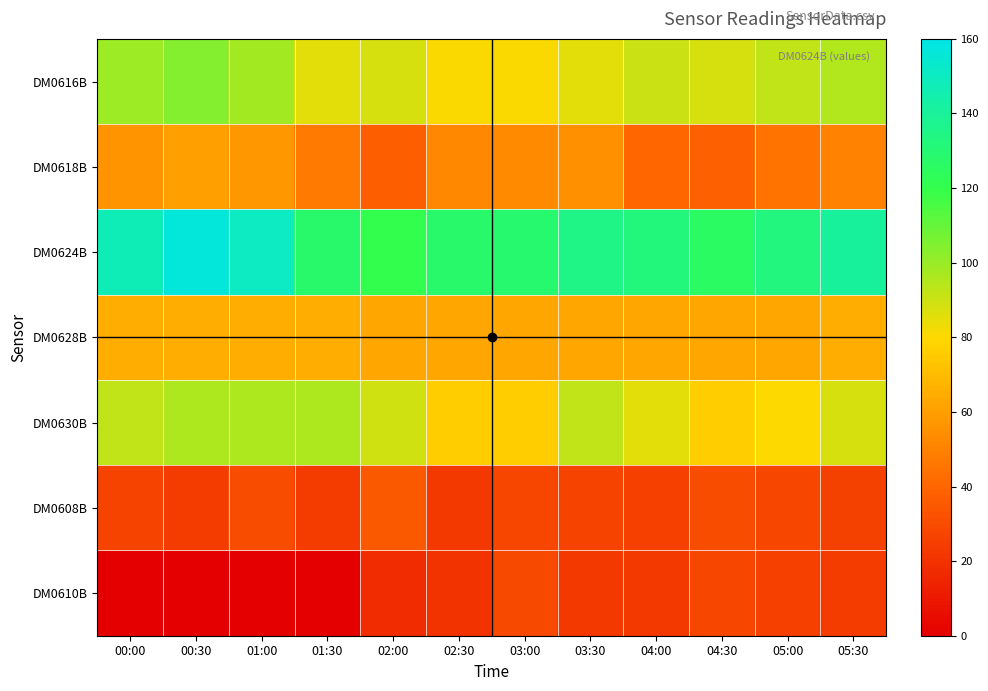

At how many categories does at least one series exceed 32?

12